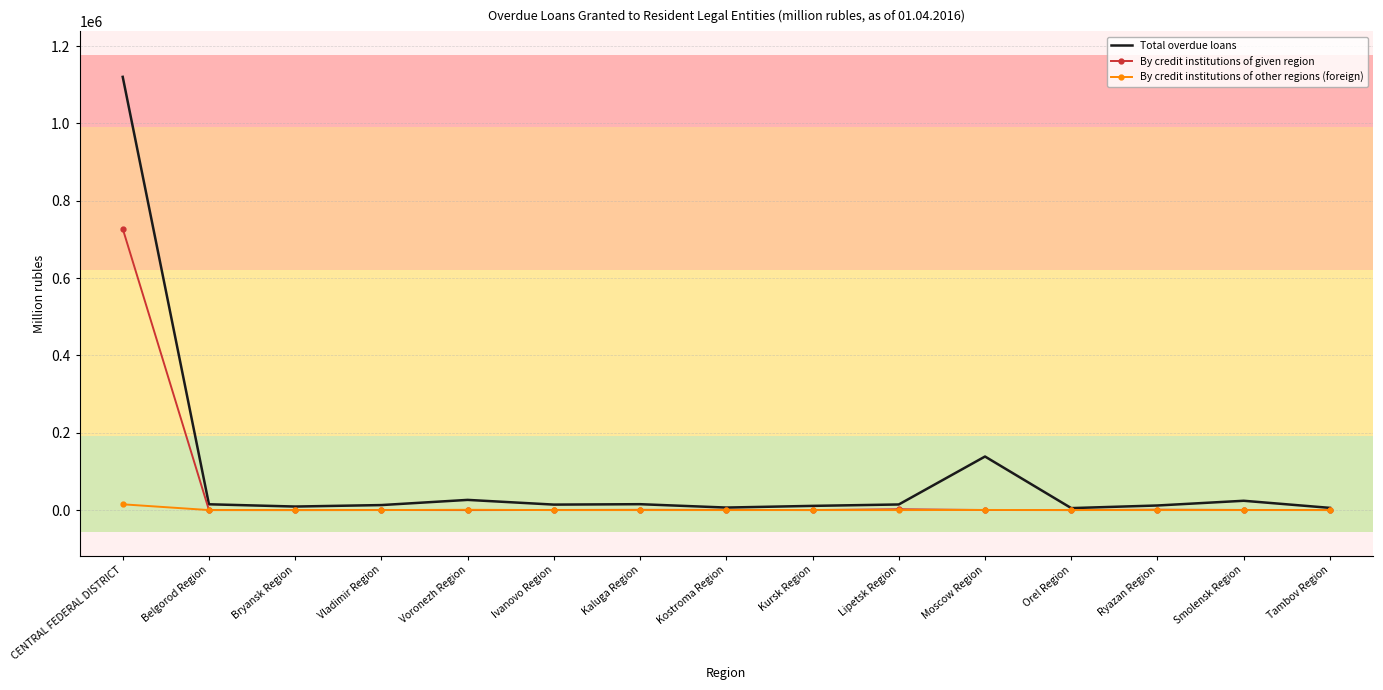

What is the highest value of the Total overdue loans series?

1120552